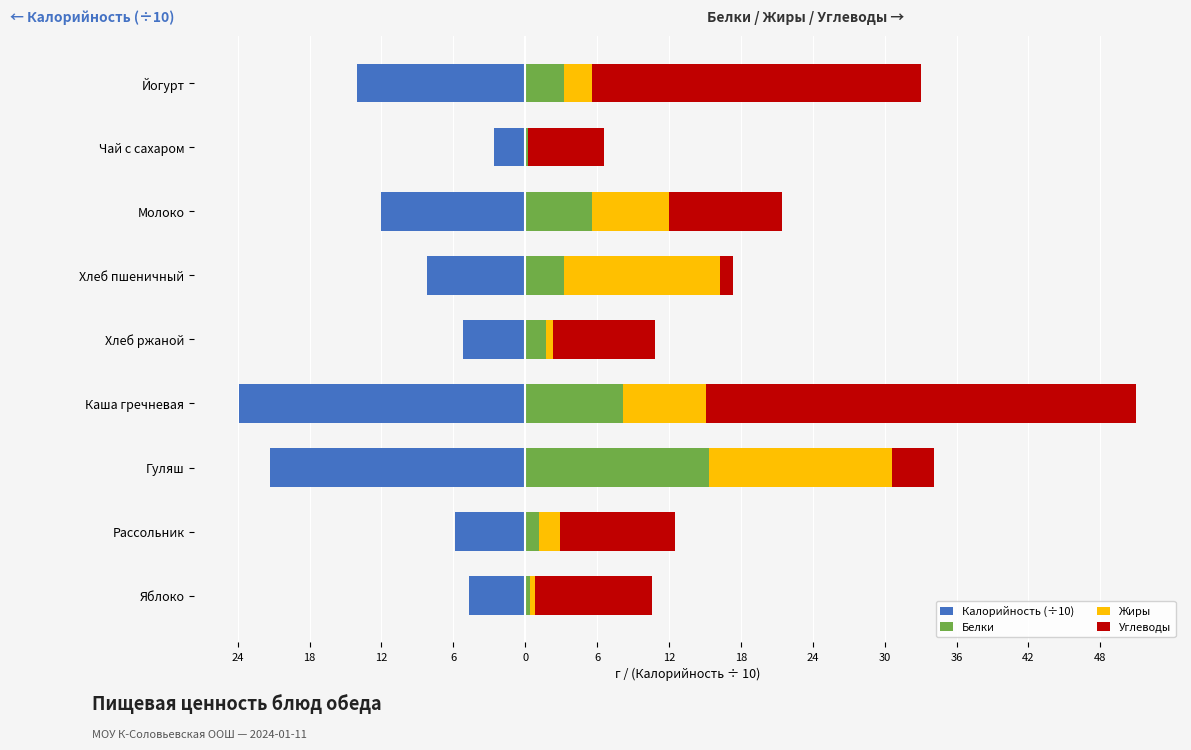

At how many categories does at least one series exceed -15?

9